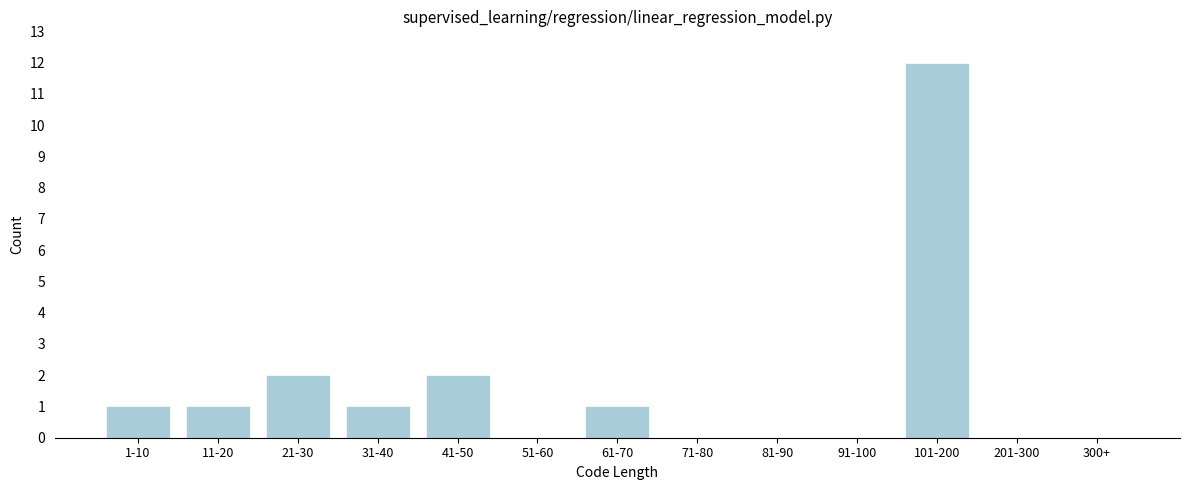

Reading left to right, what are all the values shown in this chart?

1-10=1	11-20=1	21-30=2	31-40=1	41-50=2	51-60=0	61-70=1	71-80=0	81-90=0	91-100=0	101-200=12	201-300=0	300+=0